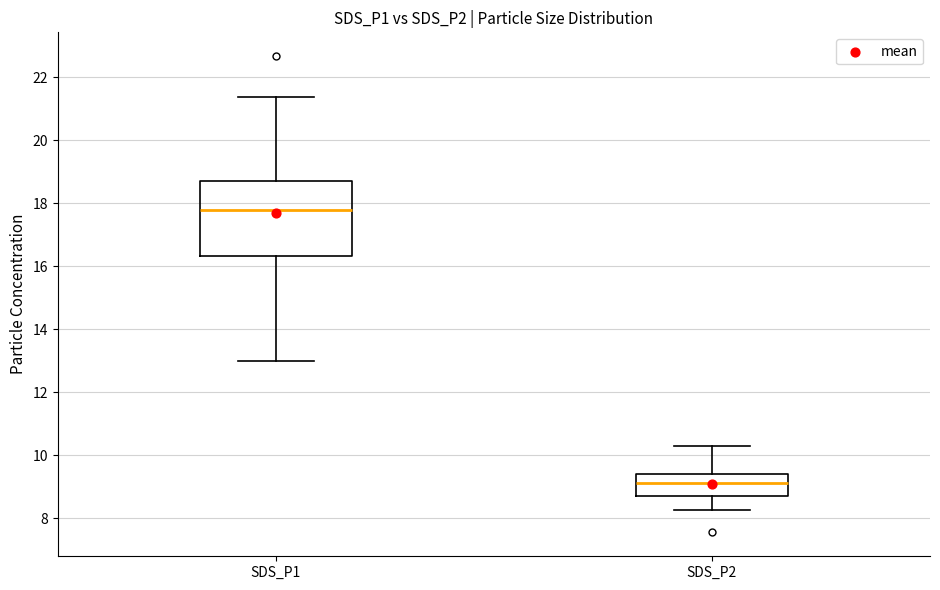

Which box is the tallest, from its lower edge to its upper edge?

SDS_P1